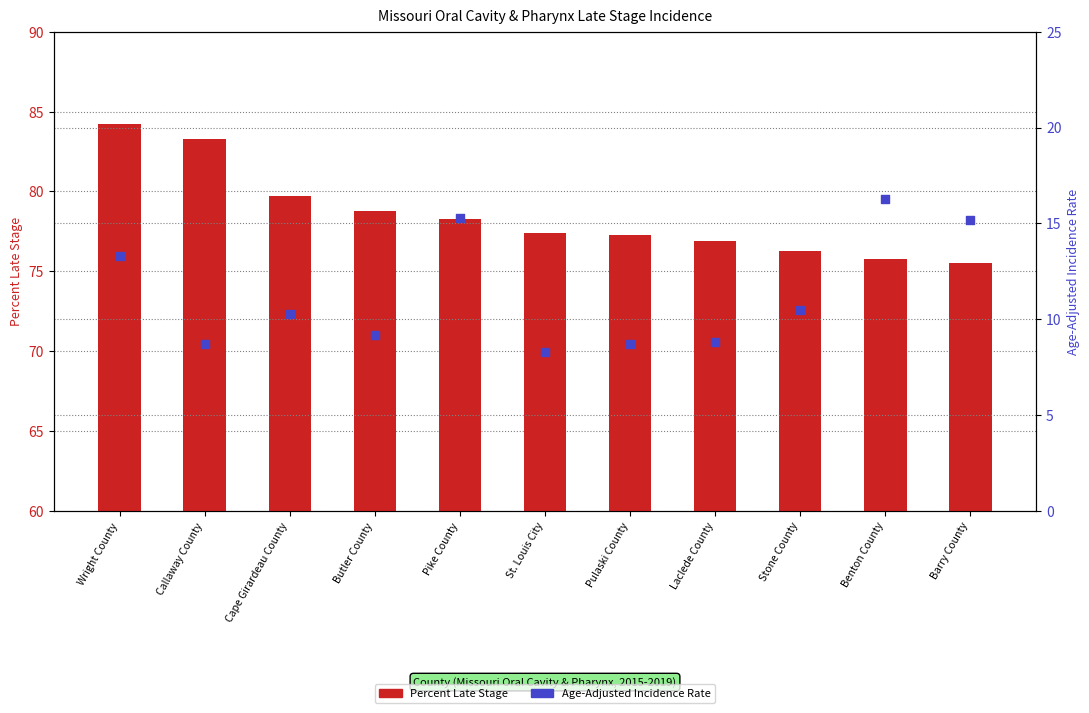

At how many categories does at least one series exceed 12?

11